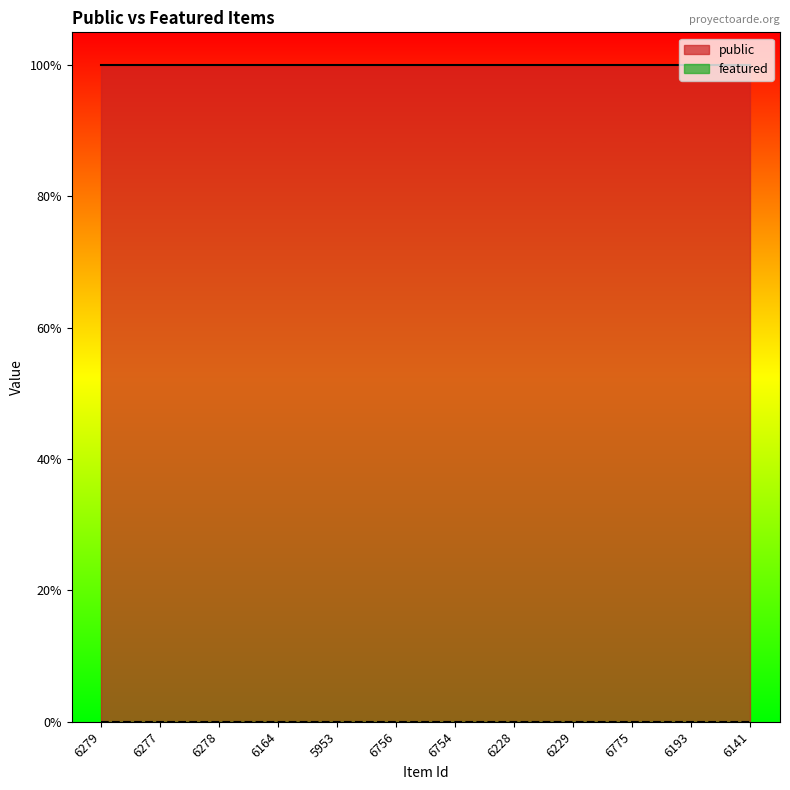

How many lines are shown in the chart?

2